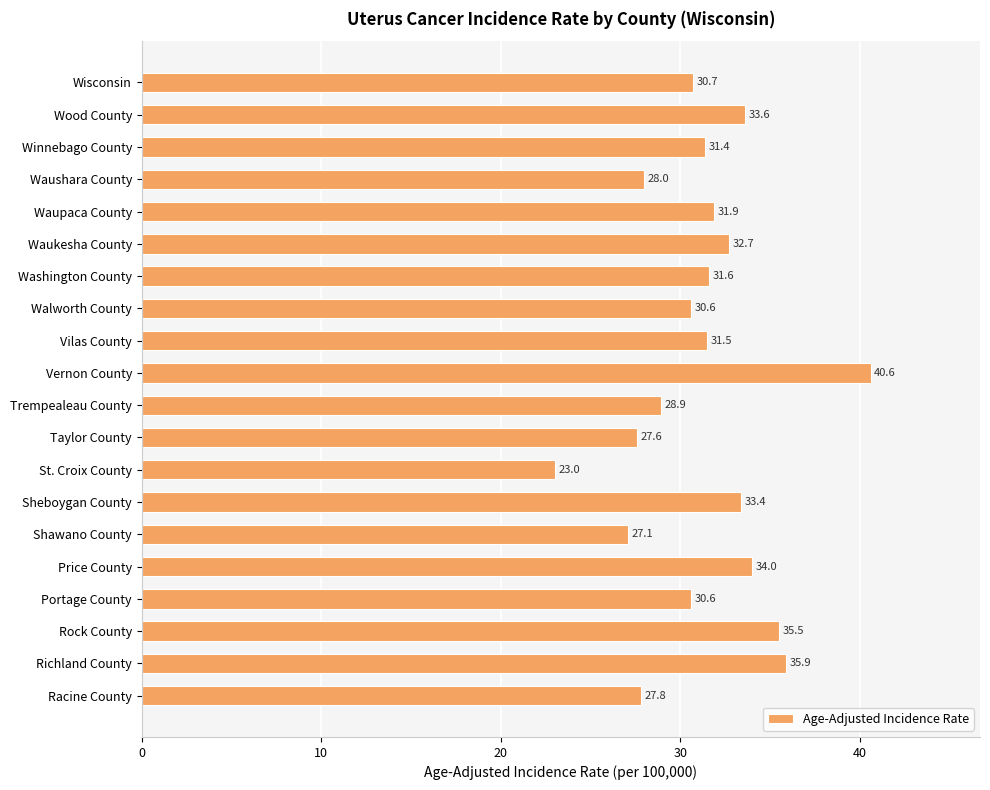

What is the minimum value shown in the chart?

23.0